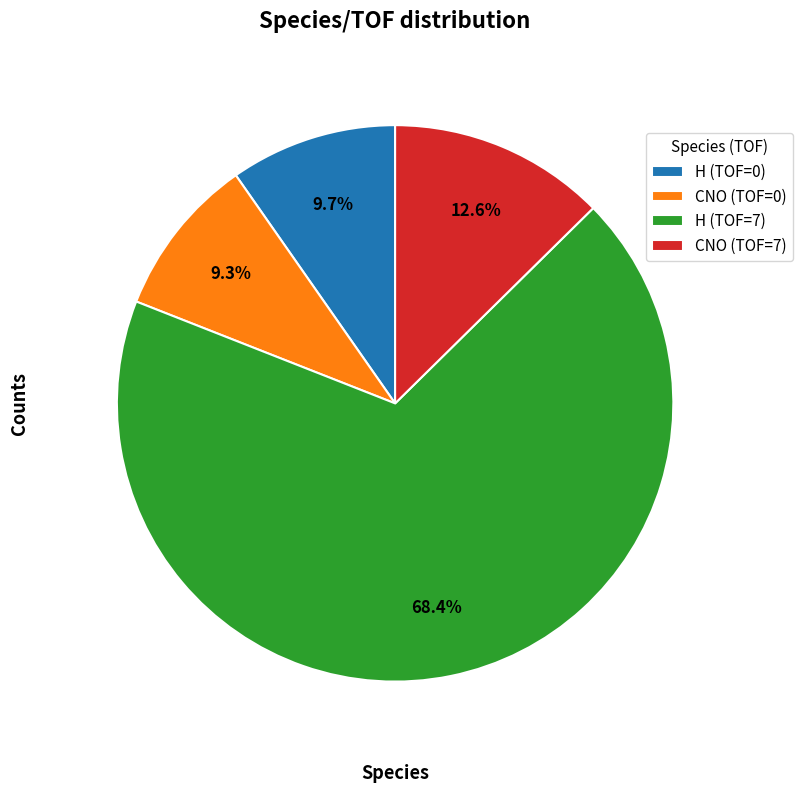

How many segments does this pie chart have?

4